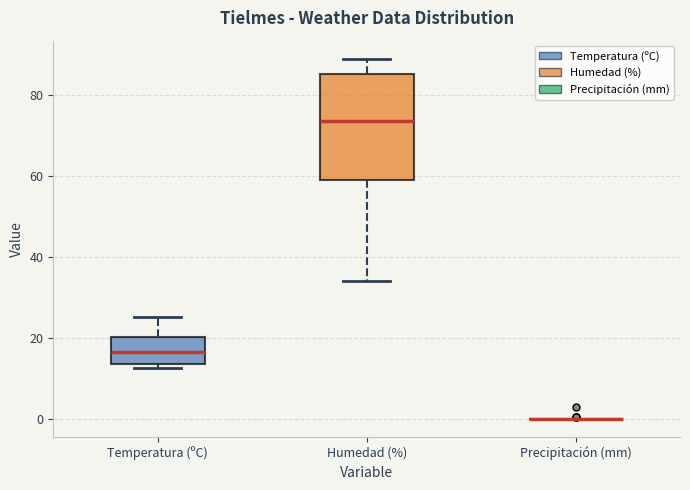

Where is the lower edge of the box for Temperatura (ºC) on the y-axis? The values are not printed on the chart, so give them approximately, as read against the axis.

14